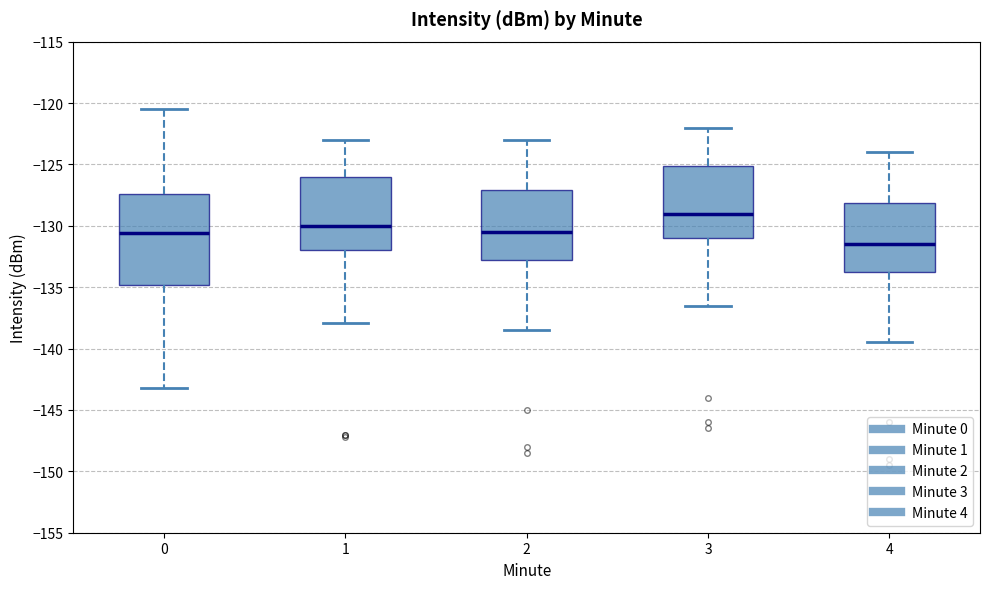

Which box is the tallest, from its lower edge to its upper edge?

0